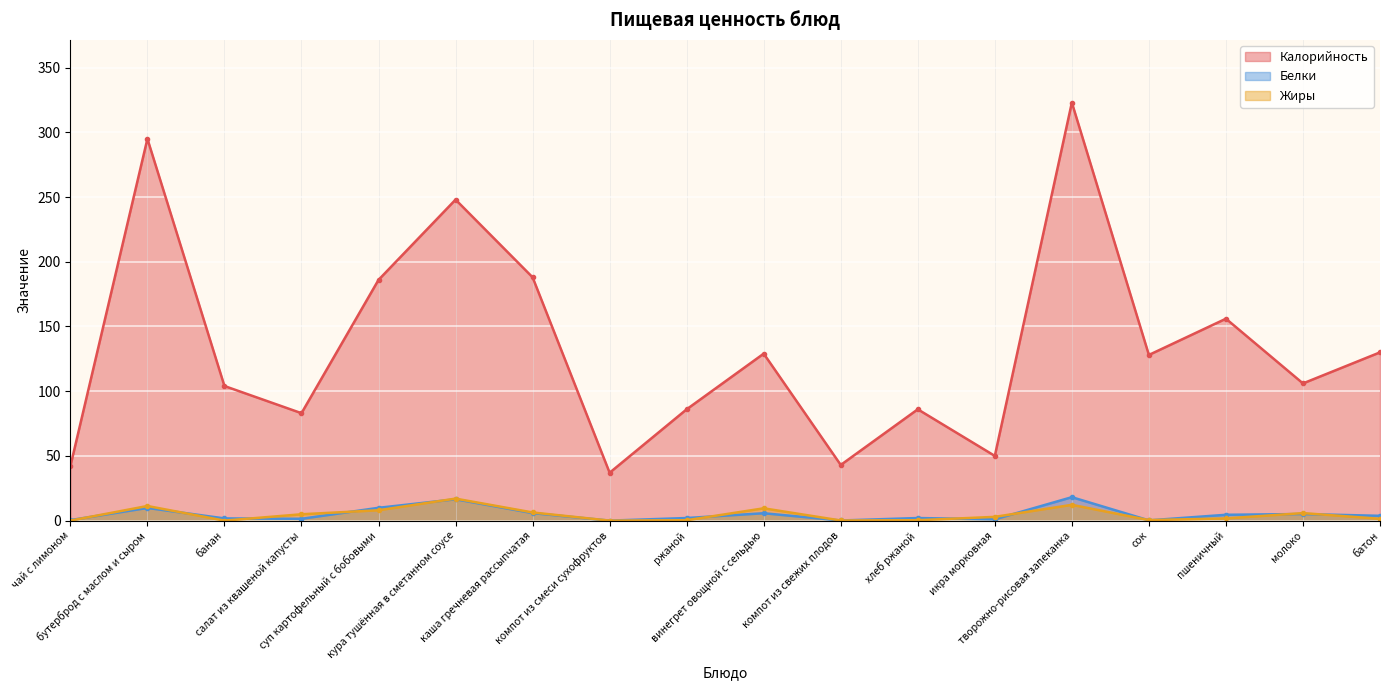

At which category does Жиры reach its first local valley?

банан